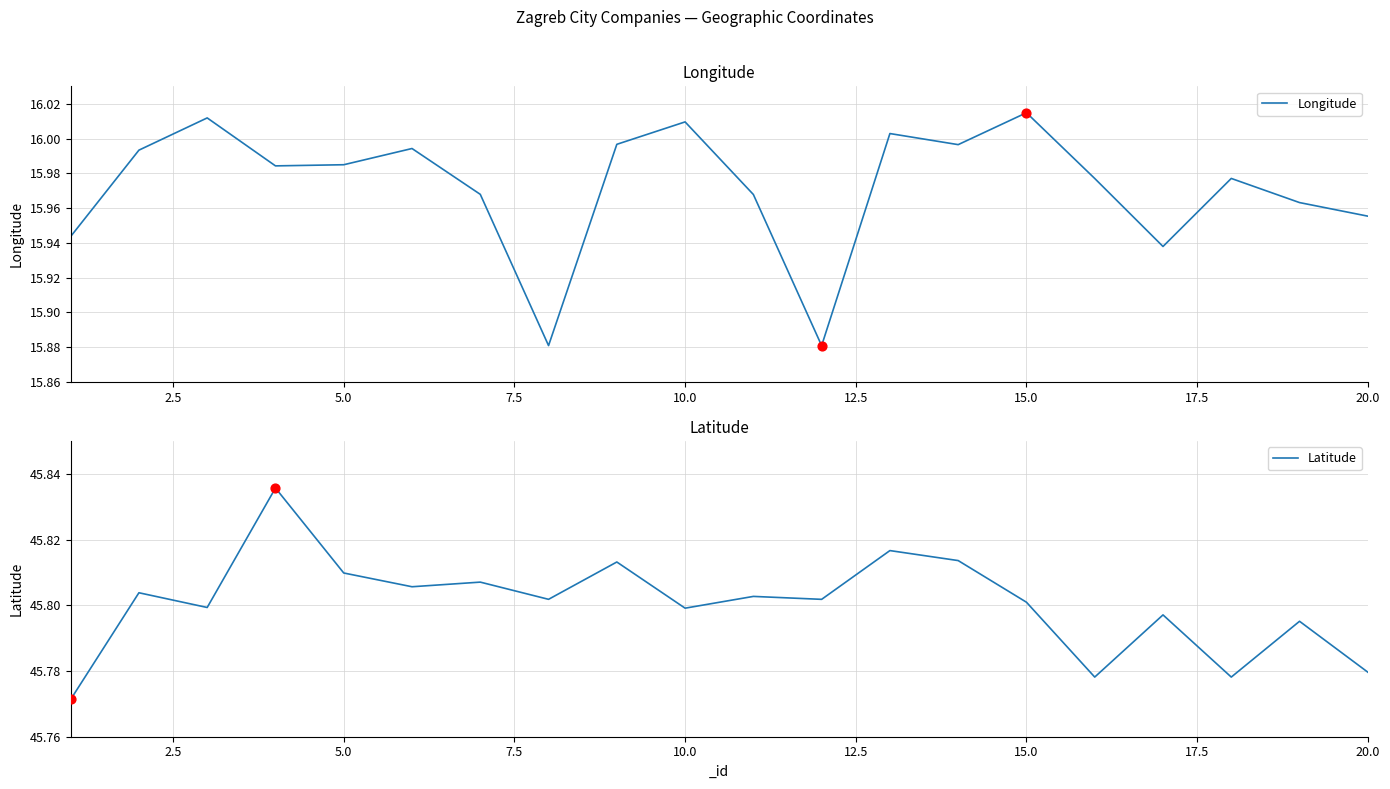

Which series has the largest total across all categories?

Latitude